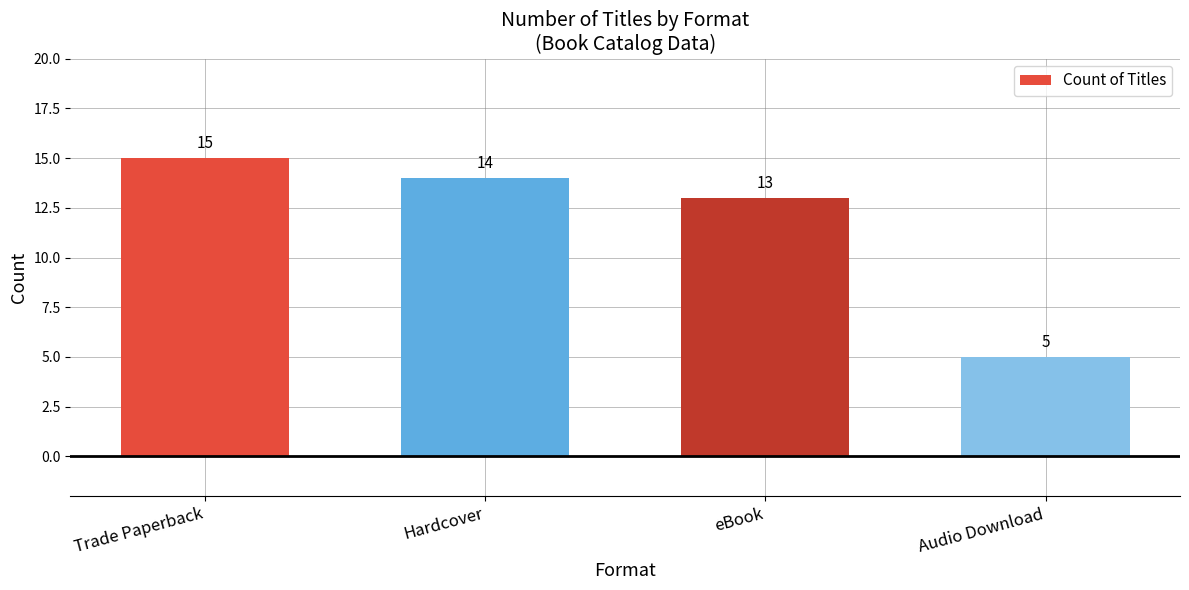

What position from the right is Trade Paperback?

4